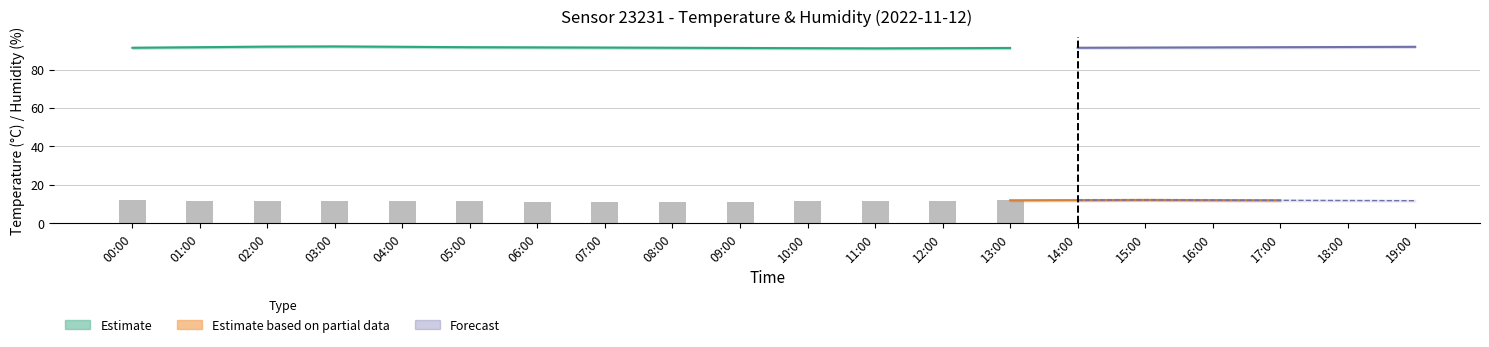

At which label is temperature_lower closest to 11?

03:00